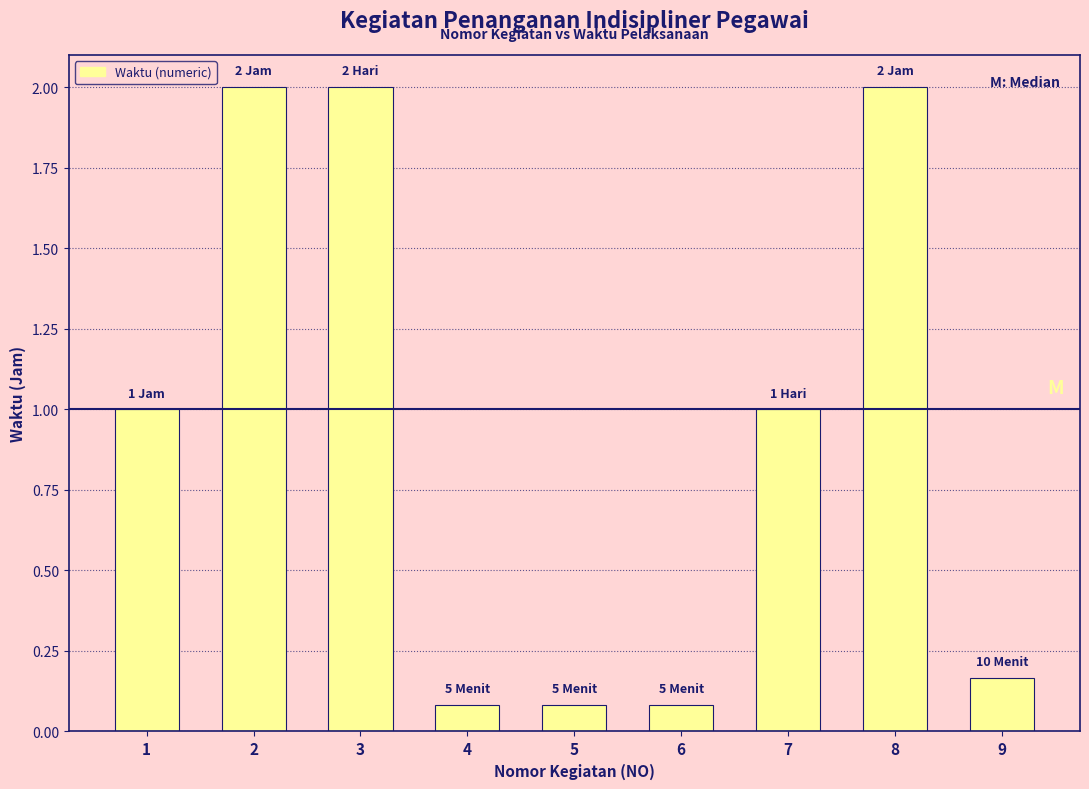

The chart shows a value of 1.0 at 7. True or false?

True